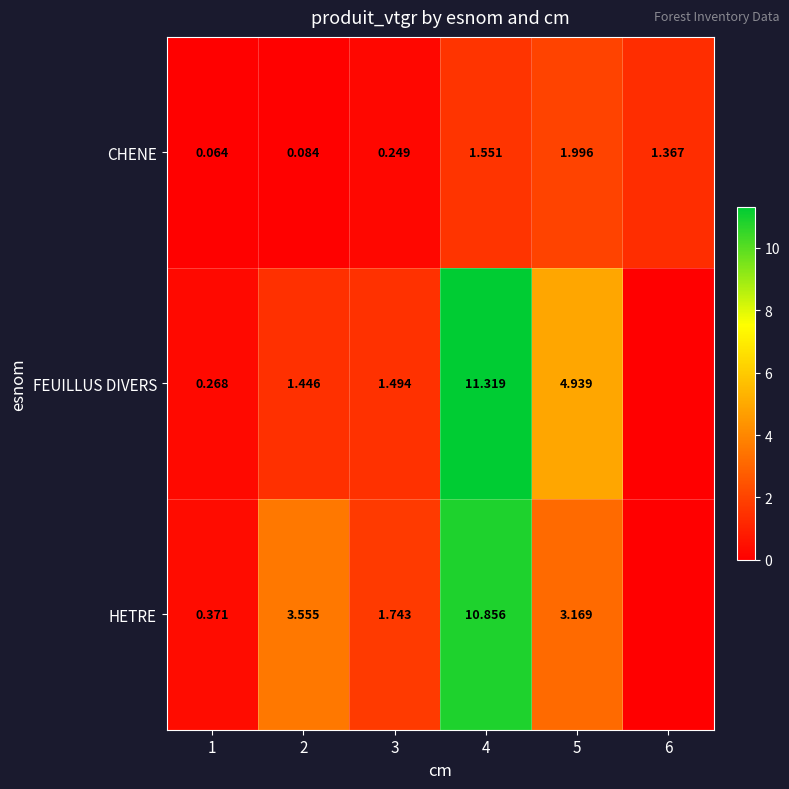

Count the number of categories in the chart.

6